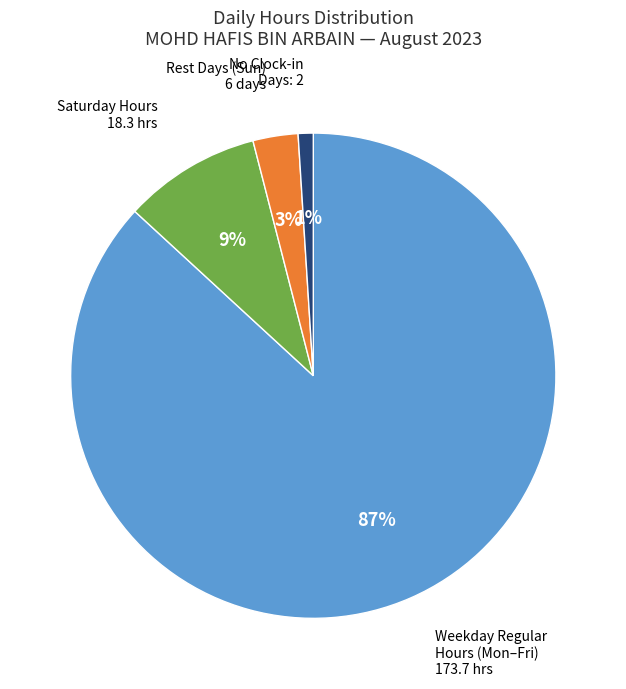

Does any single category account for the majority?

Yes